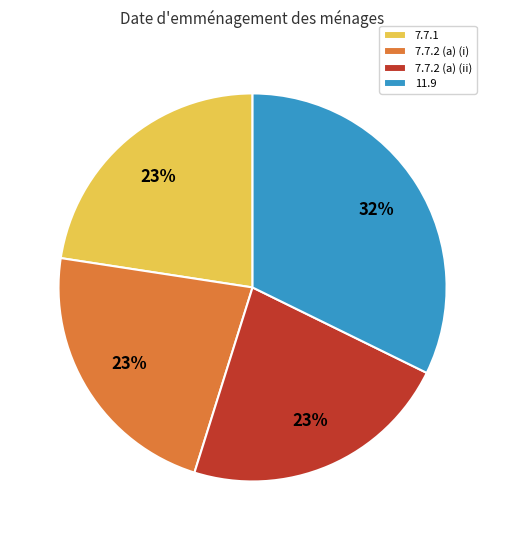

What is the ratio of the value at 11.9 to the value at 7.7.2 (a) (ii)?

1.4